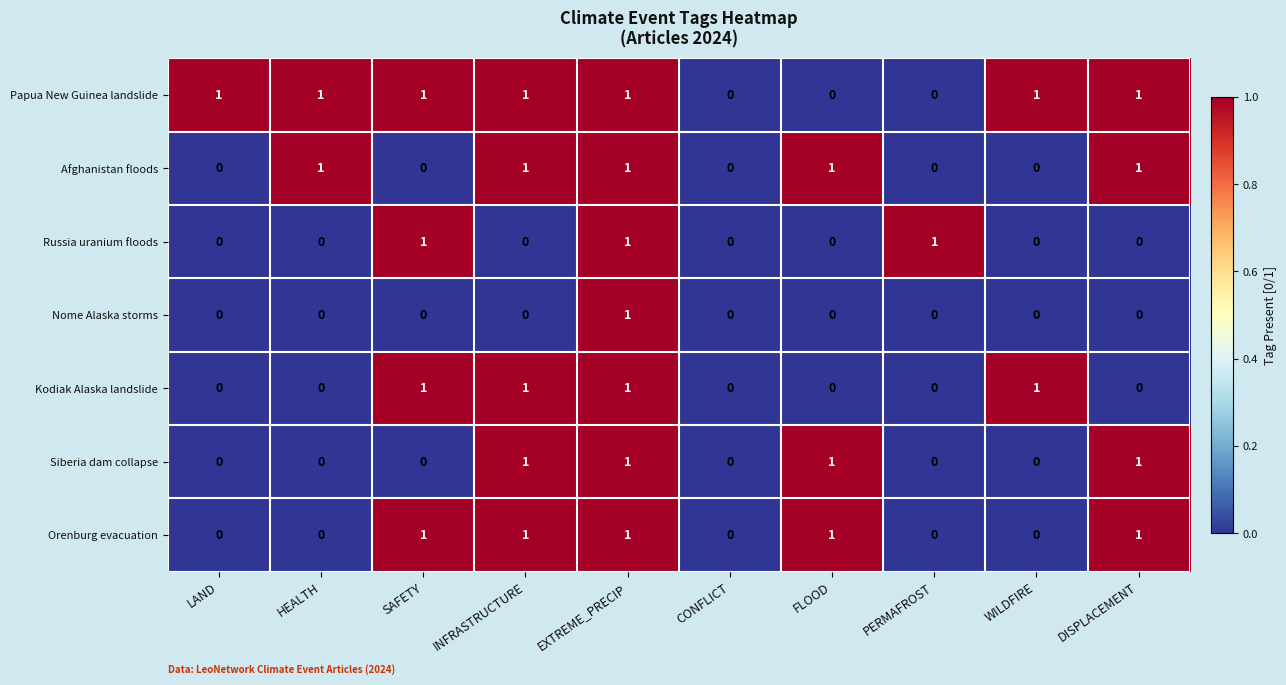

Count the number of data series in this chart.

7